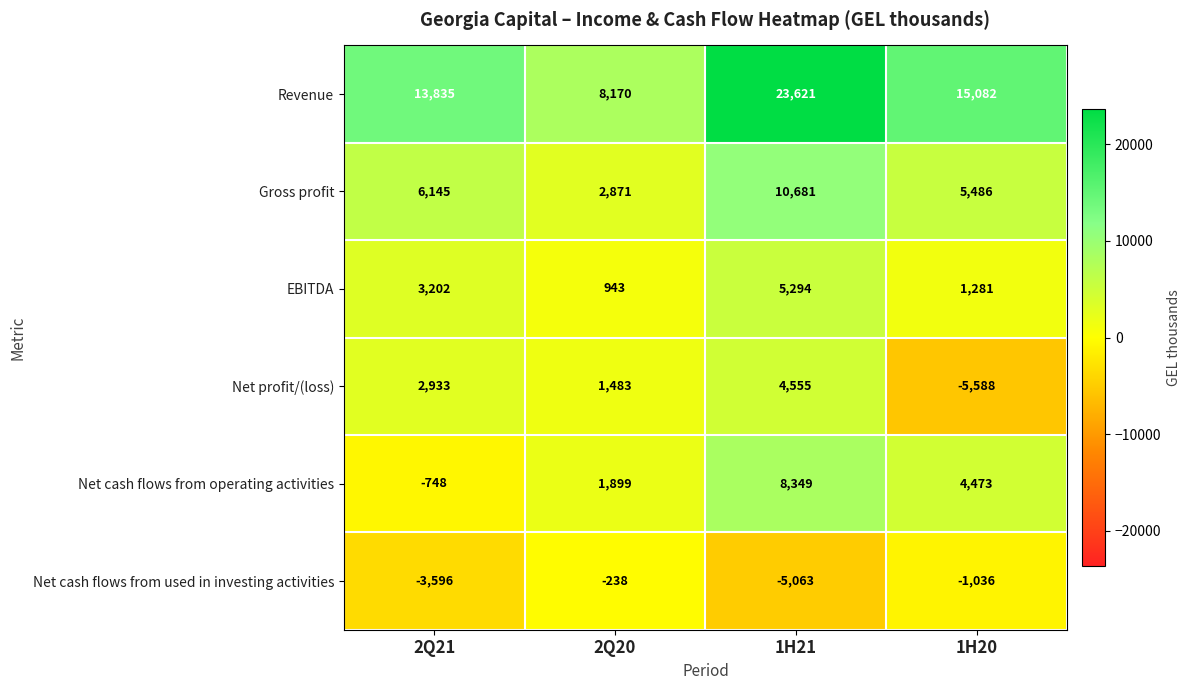

Which series has the largest total across all categories?

Revenue